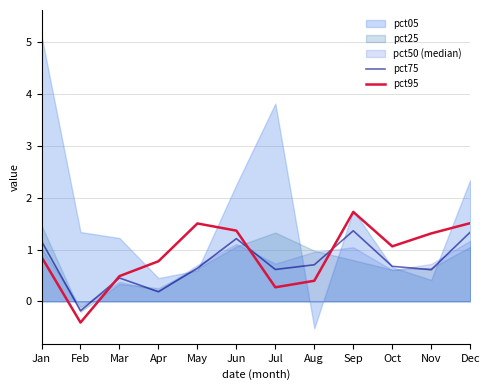

Is it true that pct95 equals 0.4 at Oct?

False